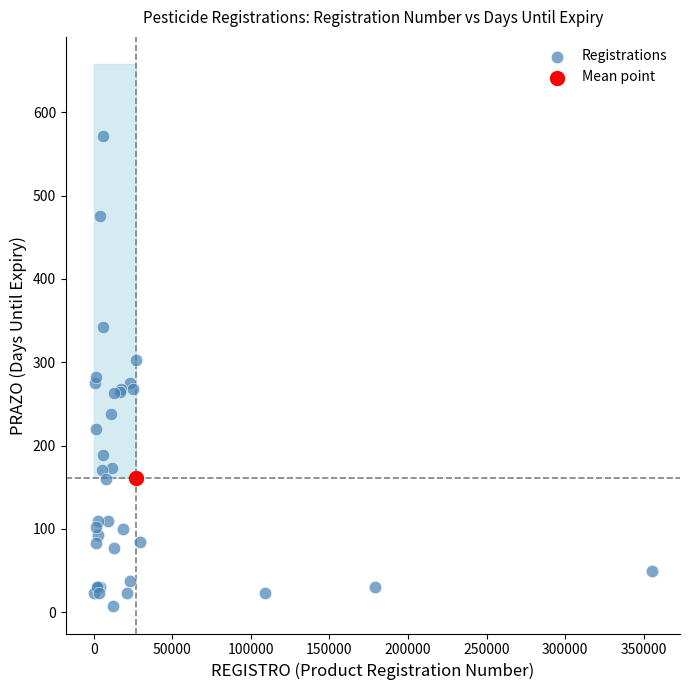

What are all the series names shown in the legend?

Registrations, Mean point